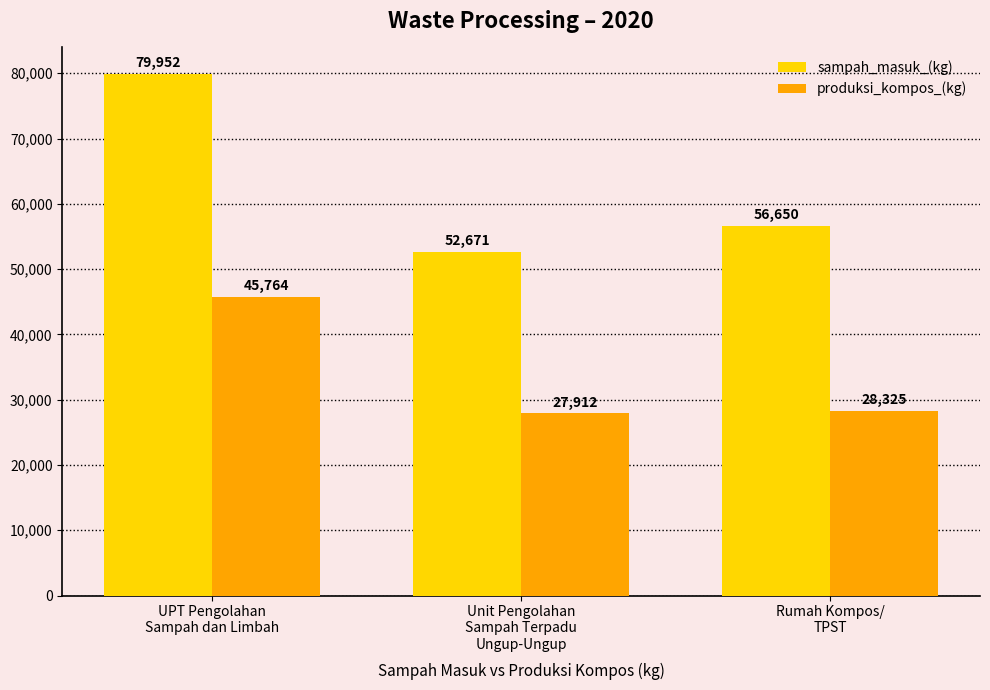

What is the label of the 1st bar from the left?

UPT Pengolahan
Sampah dan Limbah